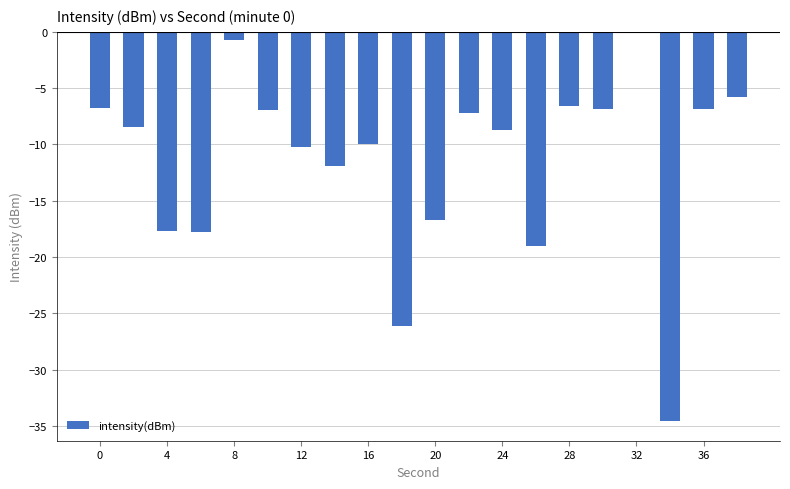

What is the sum of all values?

-228.6